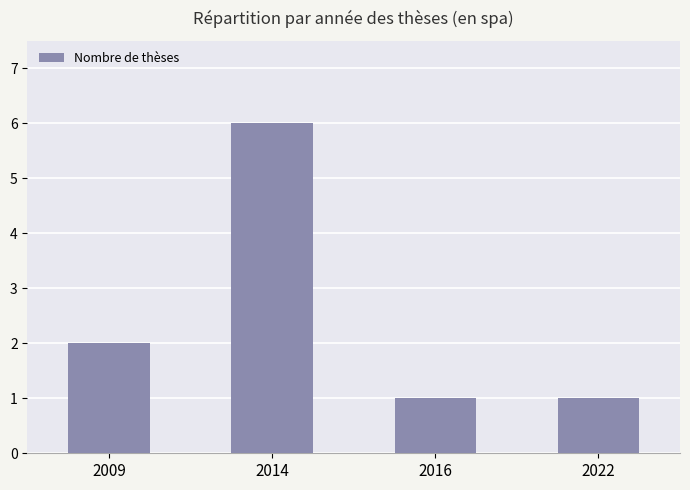

What is the sum of the values at 2016 and 2009?

3